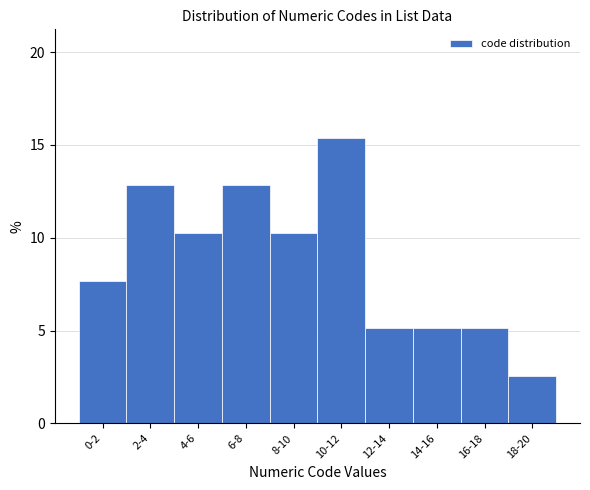

Reading right to left, transcribe all the data shown in this chart.

2.6	5.1	5.1	5.1	15.4	10.3	12.8	10.3	12.8	7.7